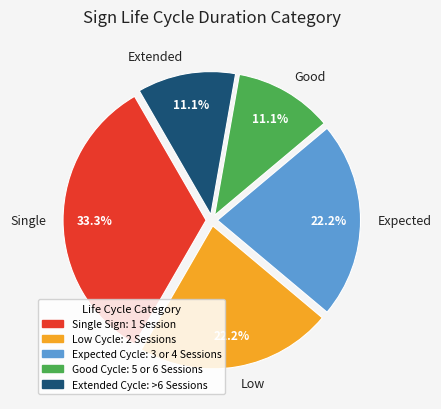

Which category has the biggest portion of the pie?

Single Sign: 1 Session